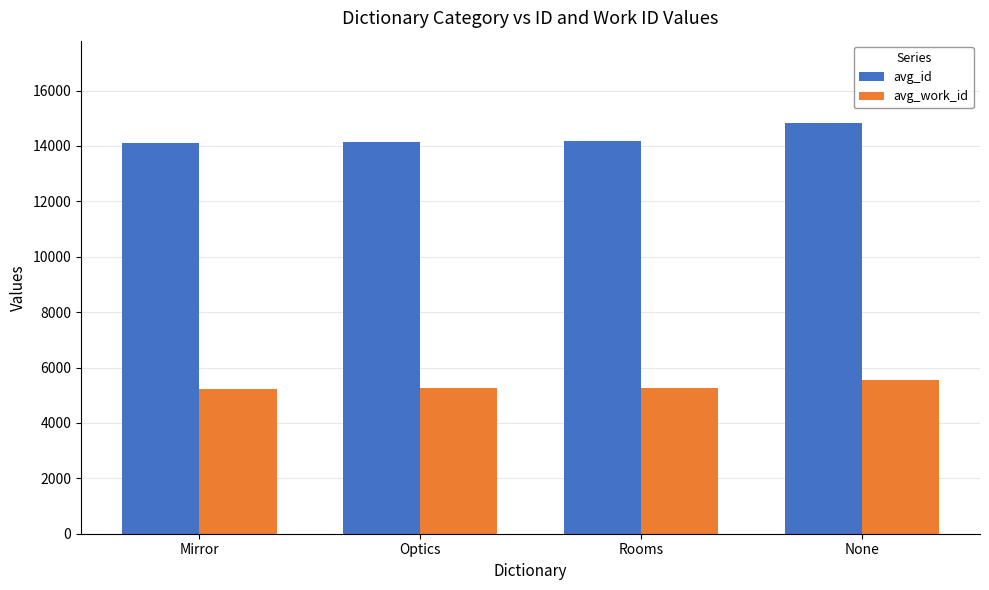

The value of avg_work_id at Rooms is 7877. True or false?

False